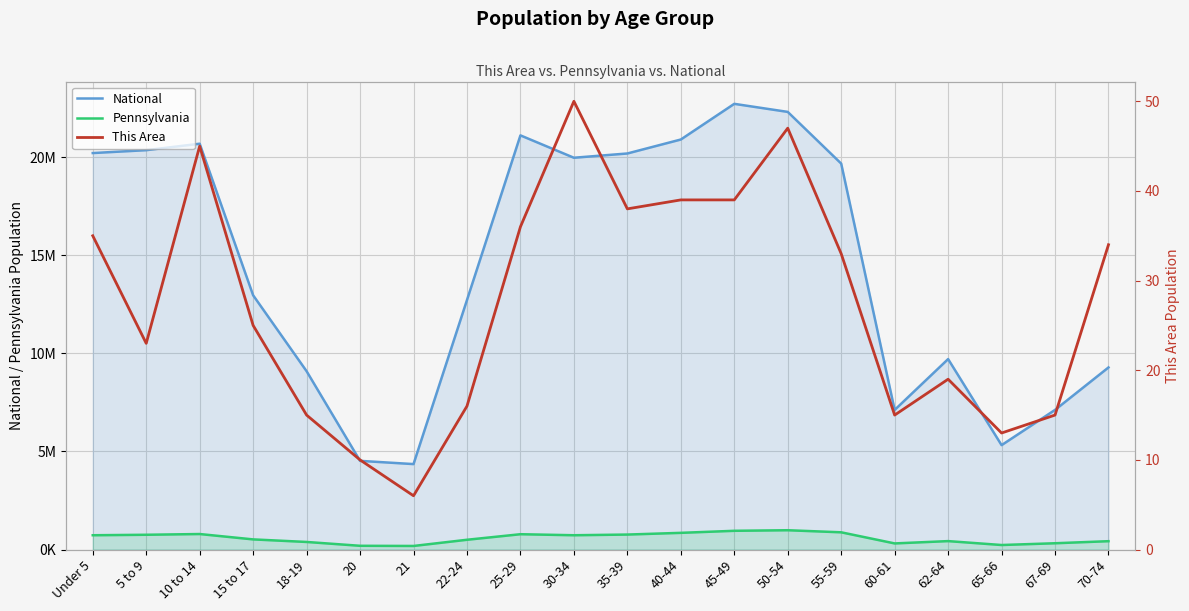

What are all the series names shown in the legend?

National, Pennsylvania, This Area